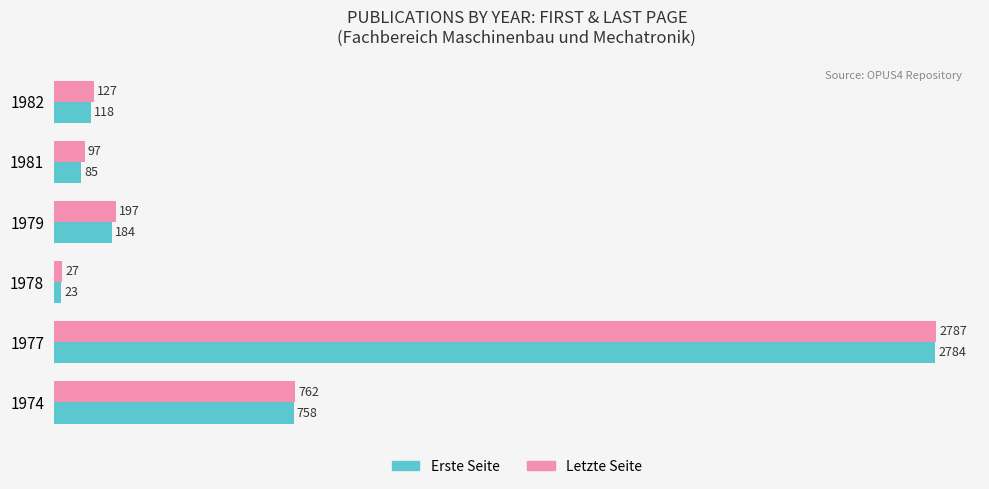

Which series has the largest total across all categories?

Letzte Seite